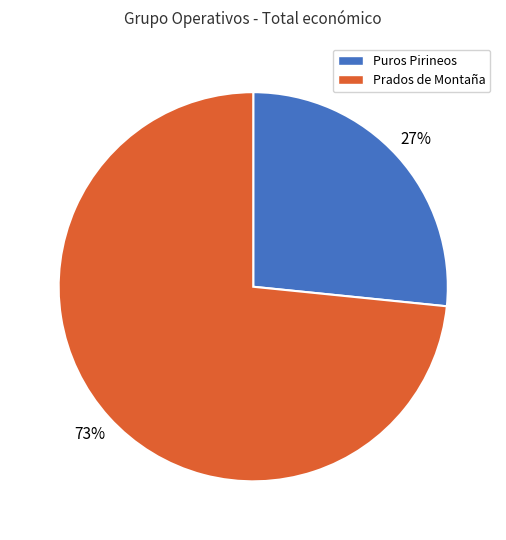

Is there any slice that represents more than half of the pie?

Yes